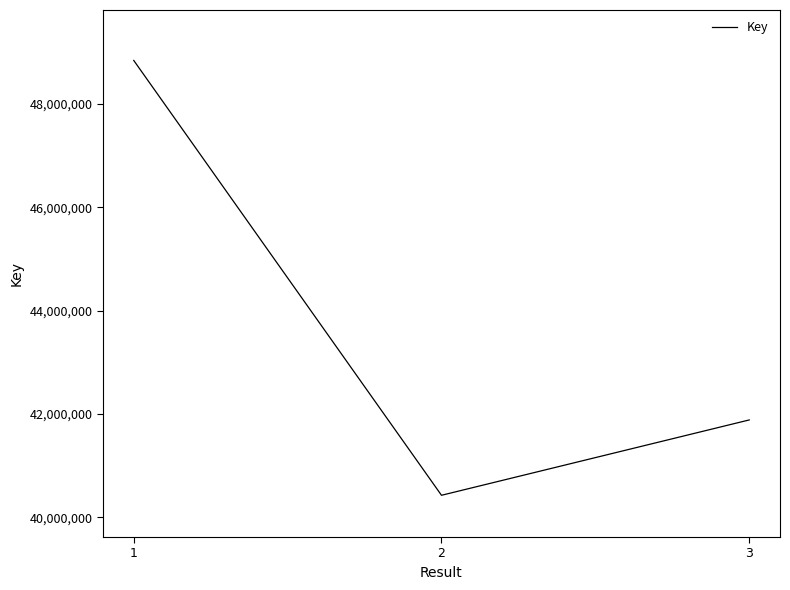

Which has a higher value, 1 or 2?

1